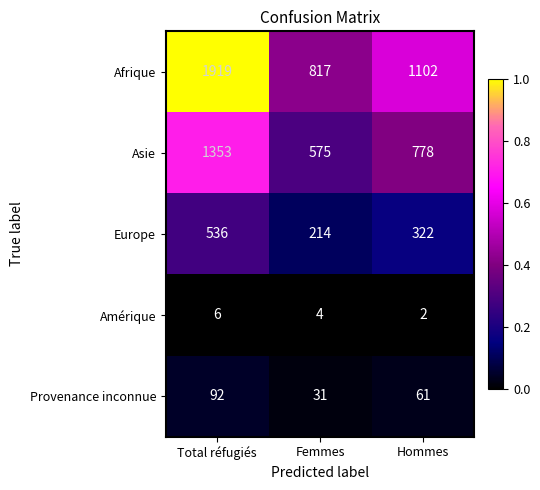

At which category is the sum across all series the highest?

Total réfugiés